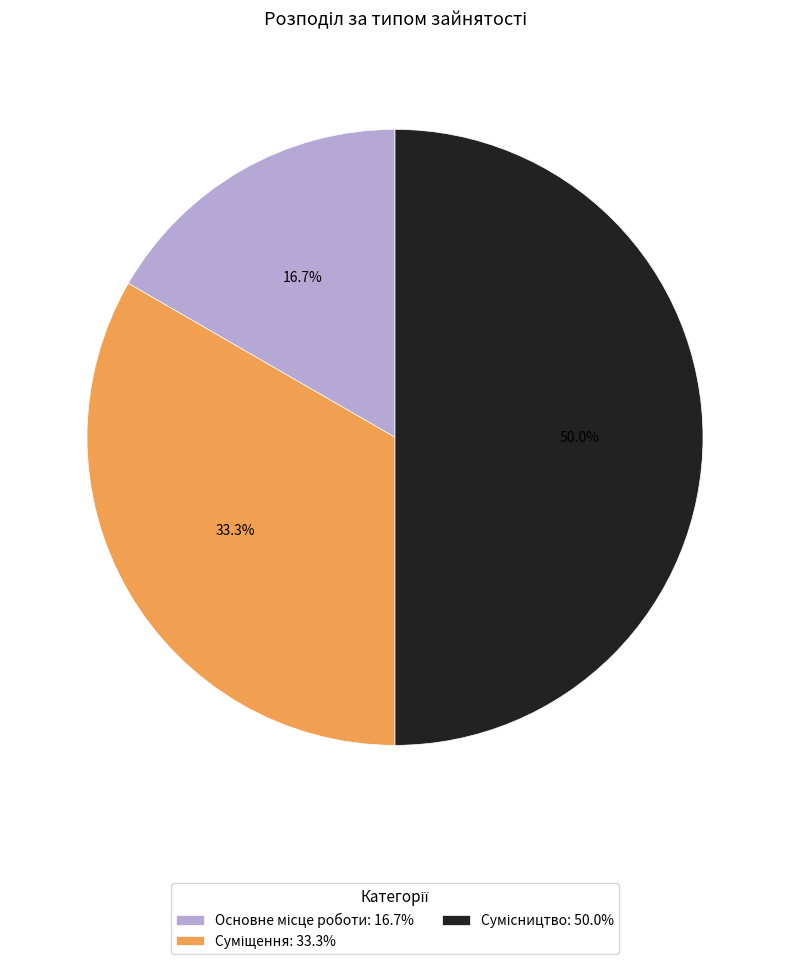

What is the smallest slice in the pie chart?

Основне місце роботи